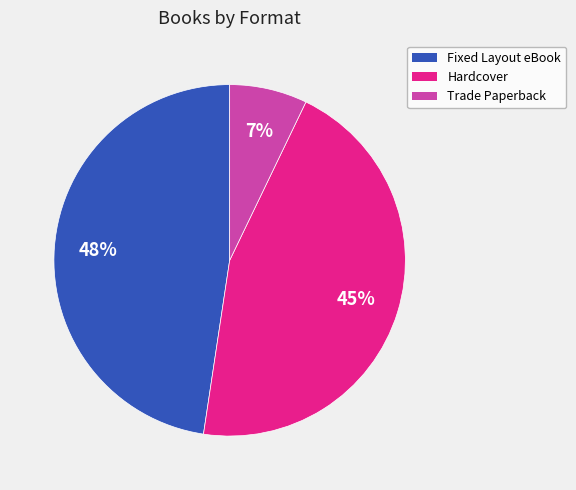

Rank the categories by value from lowest to highest.

Trade Paperback, Hardcover, Fixed Layout eBook